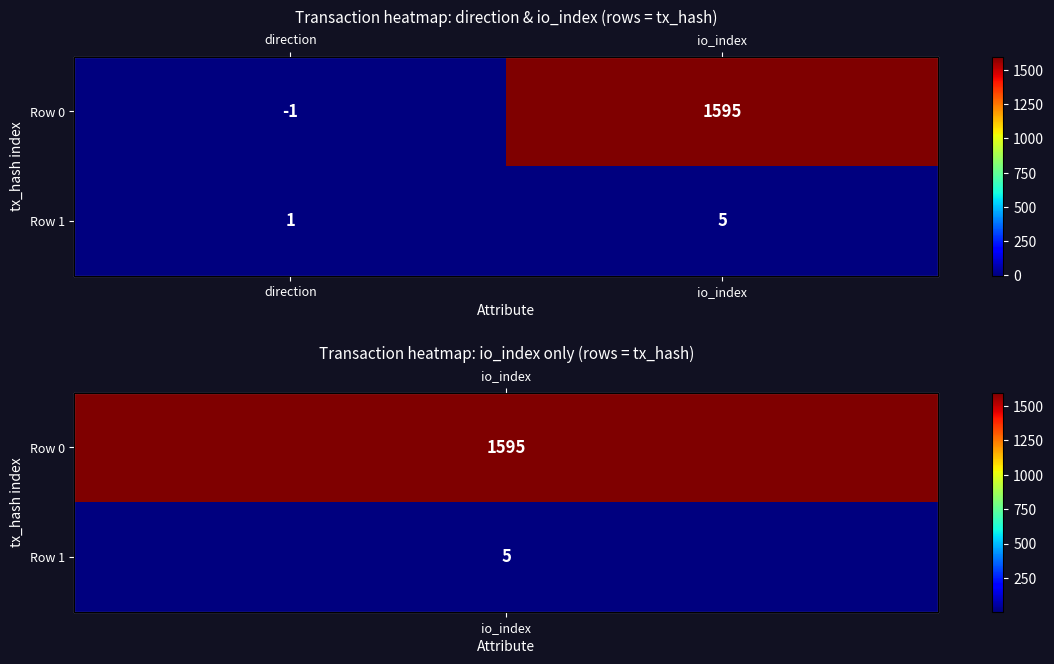

List the series in order of their peak value, lowest first.

Row 1, Row 0